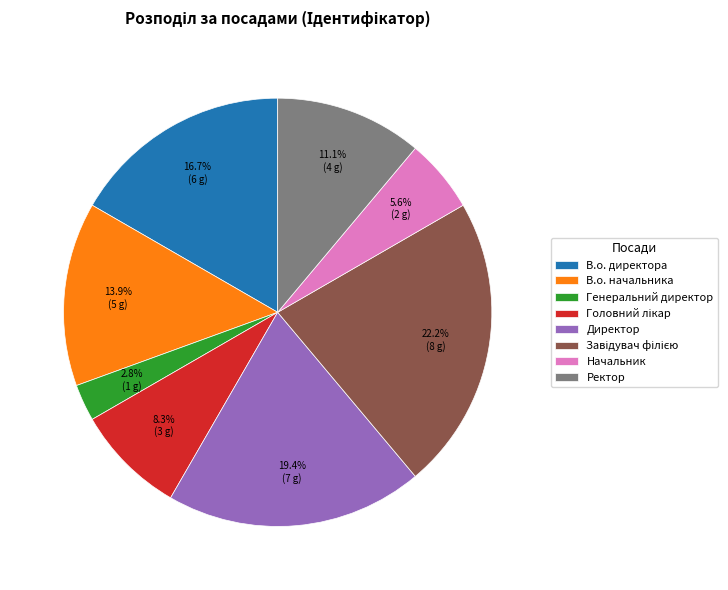

What is the smallest slice in the pie chart?

Генеральний директор